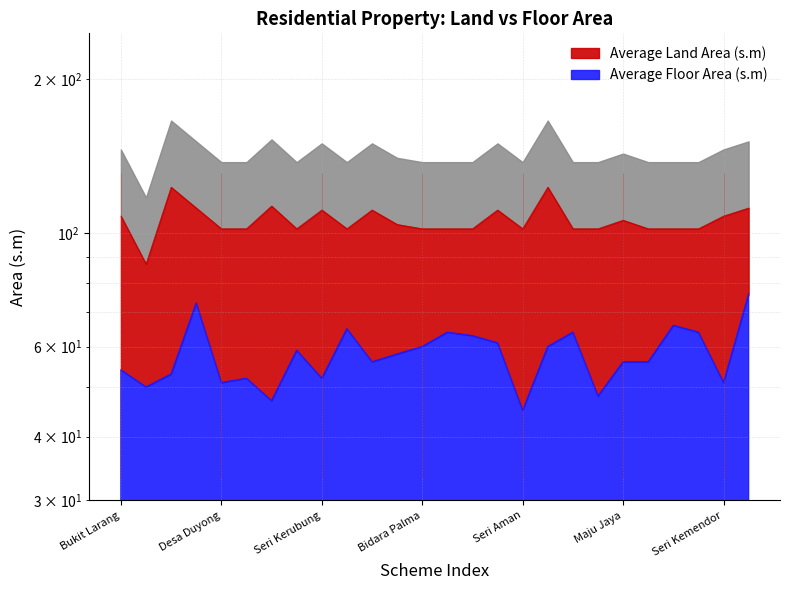

Does the chart display data point markers on the line(s)?

No